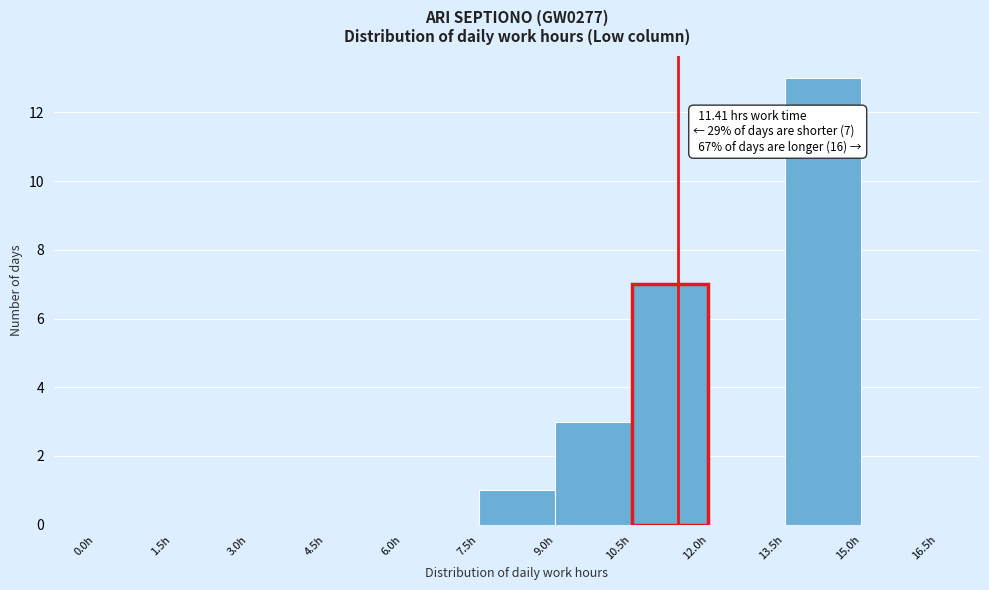

Which range on the x-axis has the tallest bar?

13.5 to 15.0